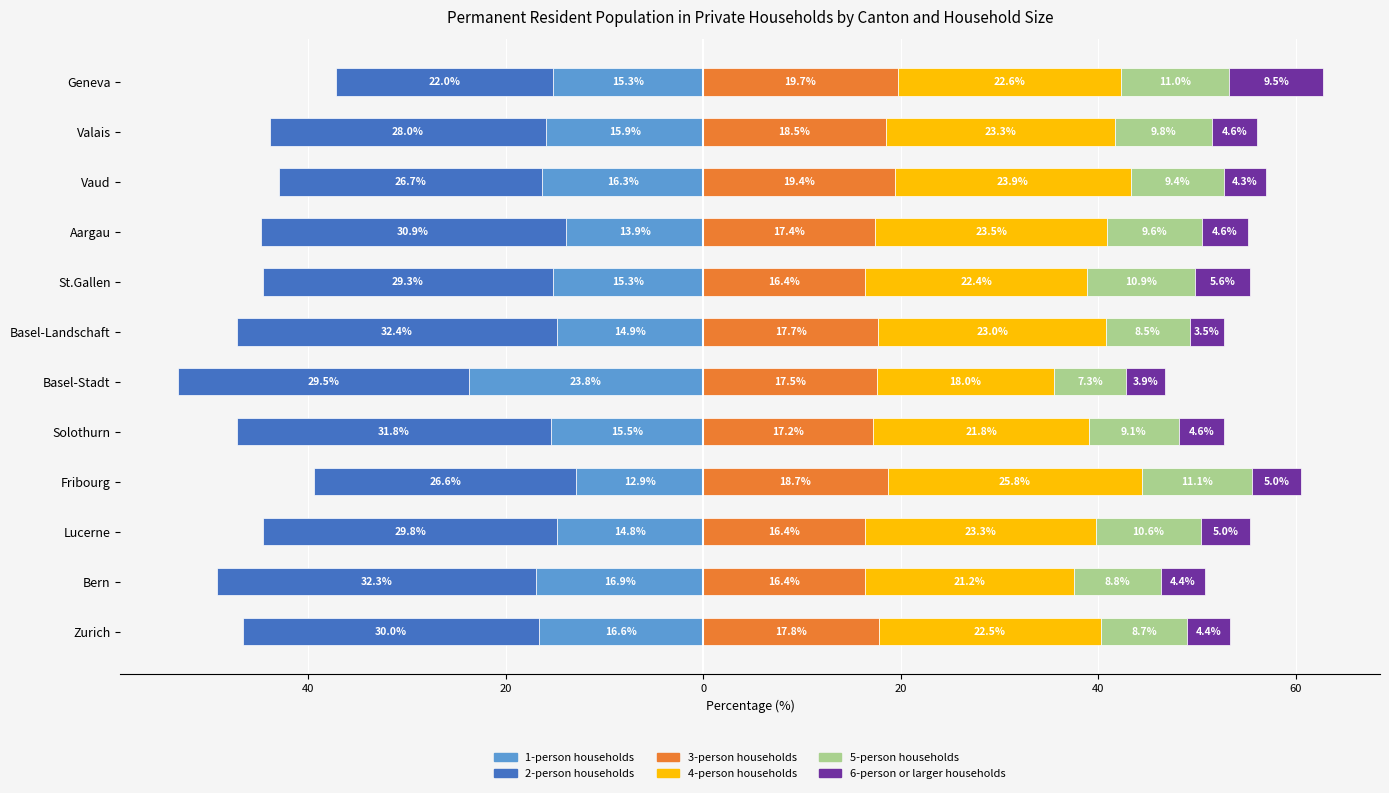

What is the difference between the 5-person households values at Vaud and Geneva?

1.6